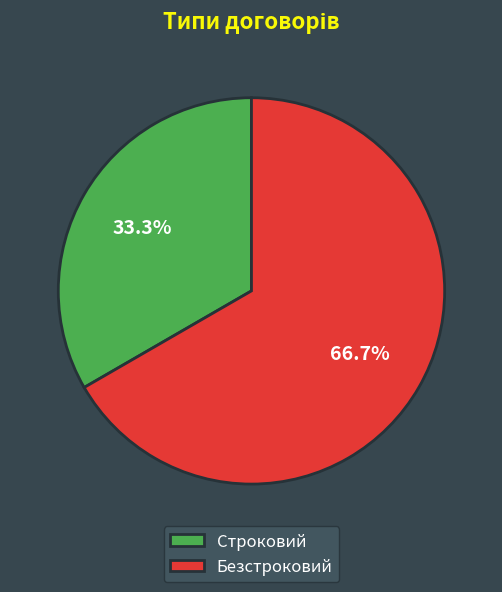

True or false: Строковий accounts for 28% of the total.

False